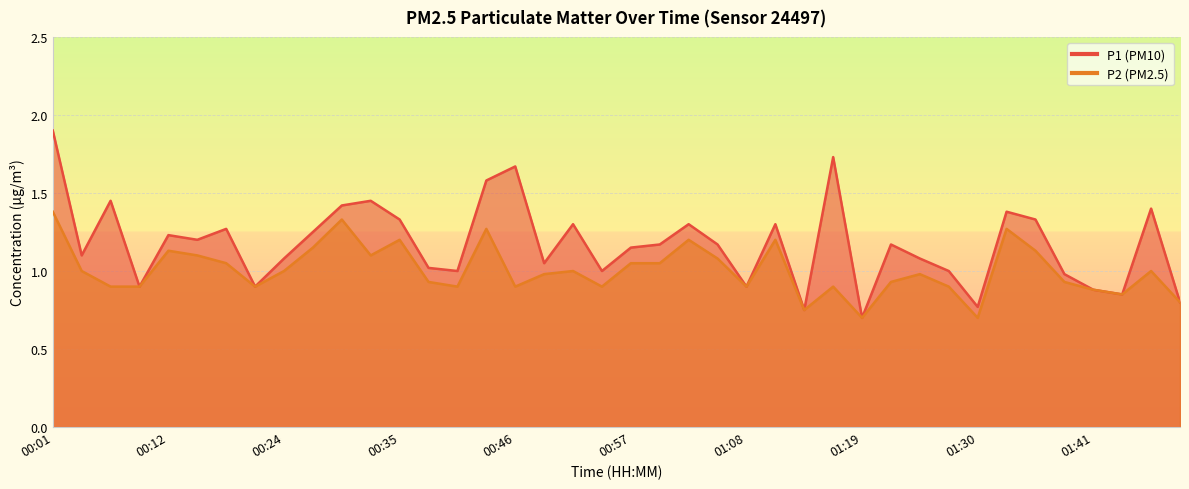

Where does the P2 series first go above 1?

00:01